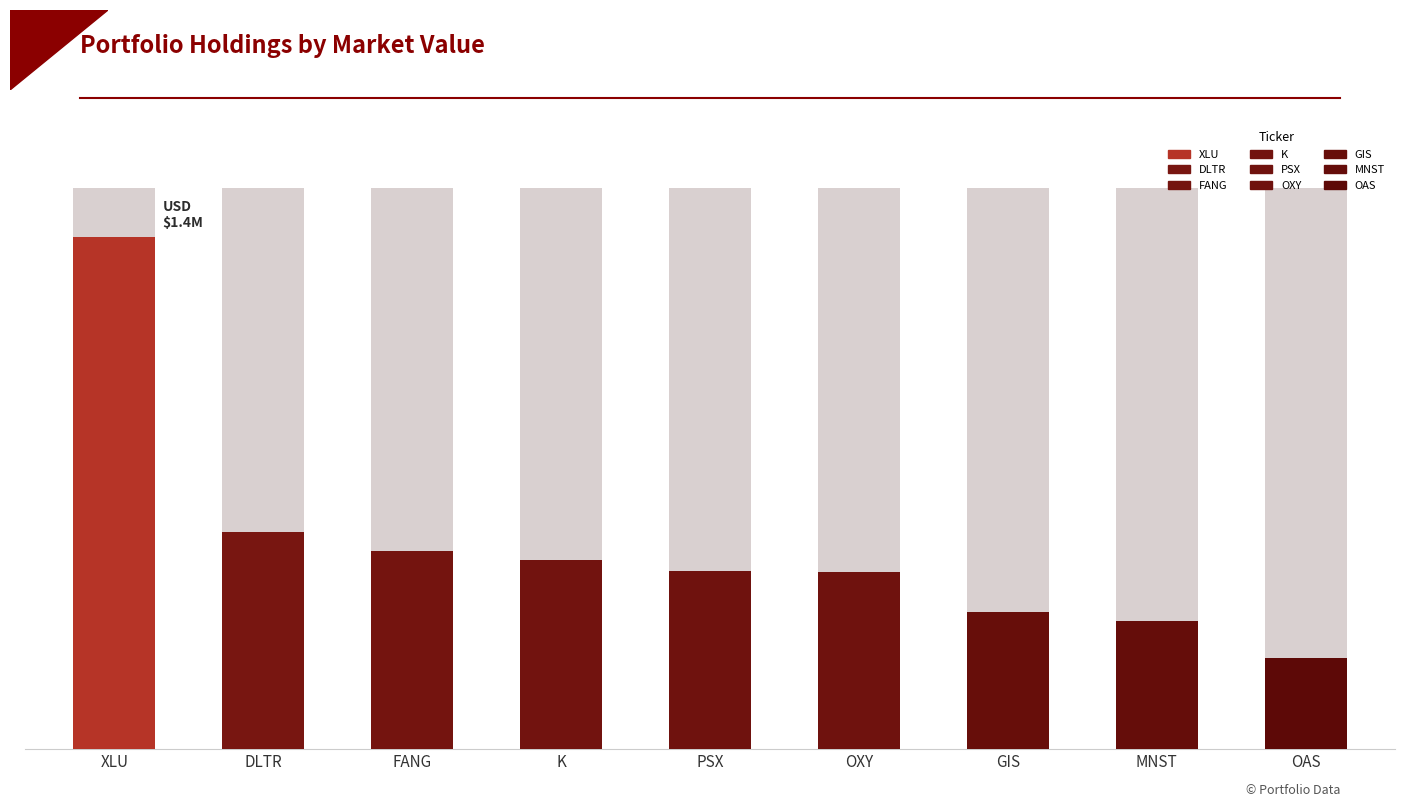

List the labels in order of value, largest first.

SELECT SECTOR
SPDR TR, DOLLAR
TREE INC, DIAMONDBACK
ENERGY INC, KELLOGG CO, PHILLIPS 66, OCCIDENTAL
PETE CORP, GENERAL
MLS INC, MONSTER
BEVERAGE CORP, OASIS
PETROLEUM INC